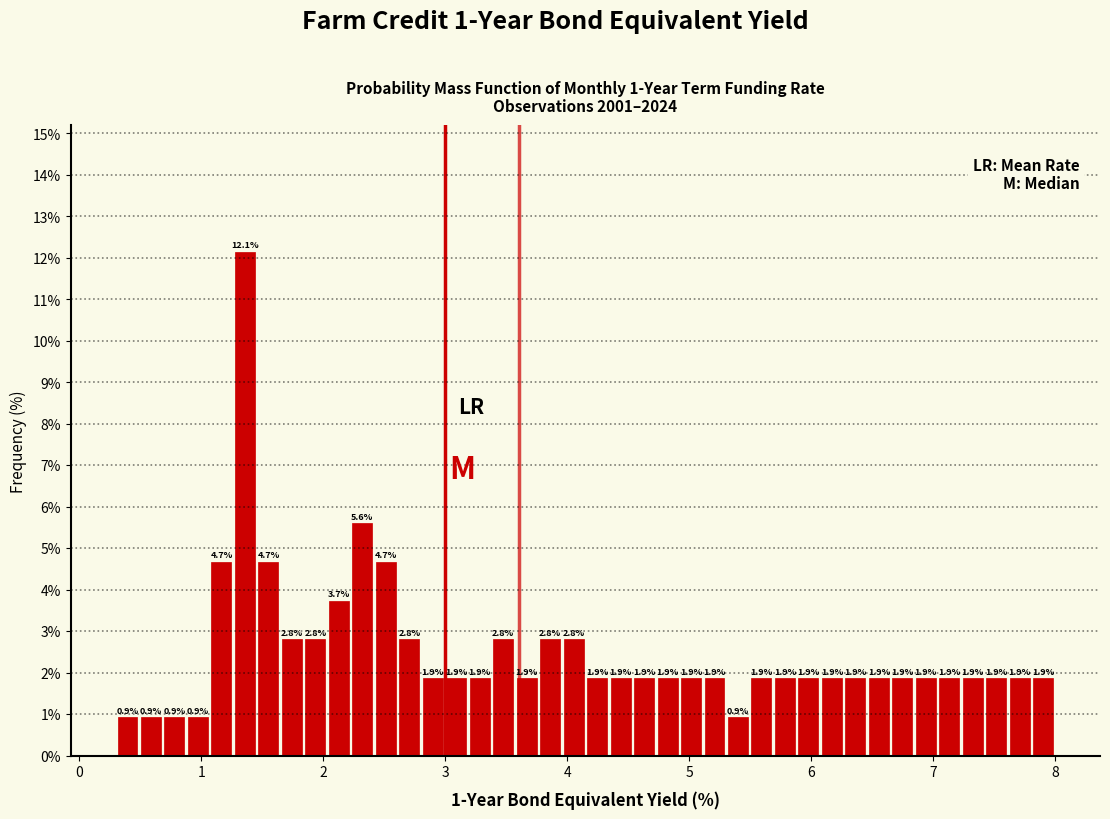

Read against the x-axis, roughly where is the centre of the tallest bar?

1.4